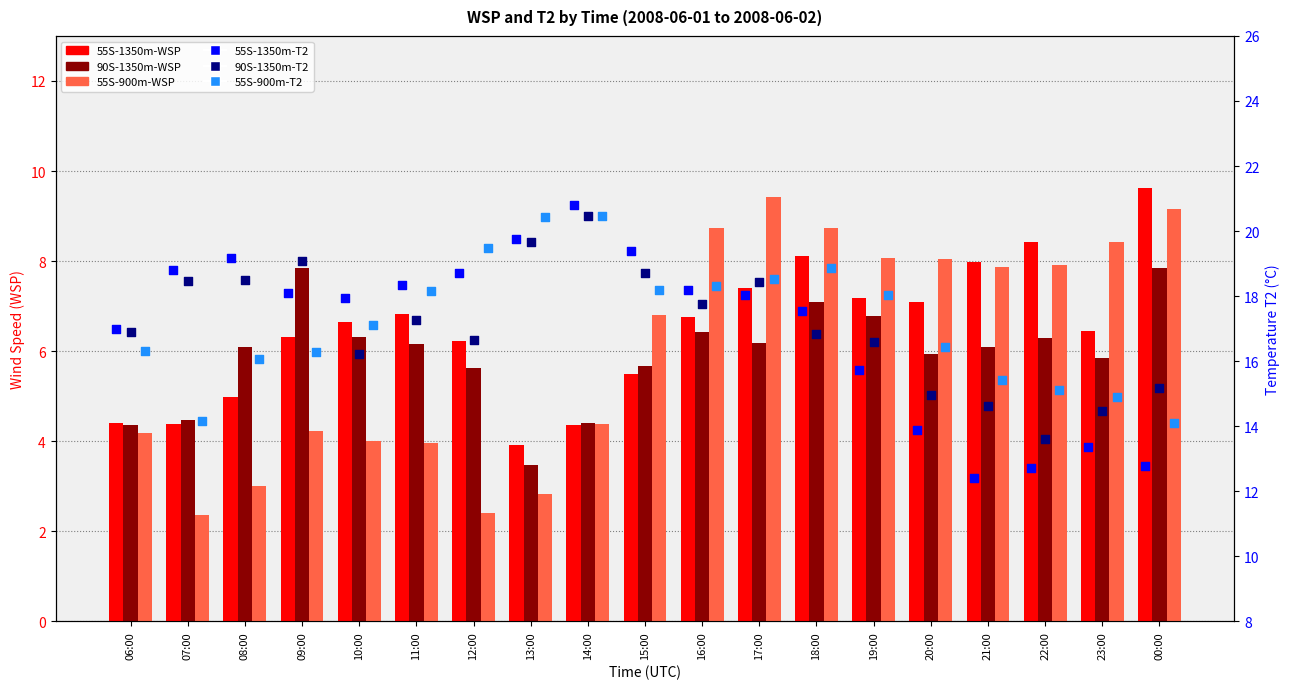

What are all the series names shown in the legend?

55S-1350m-WSP, 90S-1350m-WSP, 55S-900m-WSP, 55S-1350m-T2, 90S-1350m-T2, 55S-900m-T2